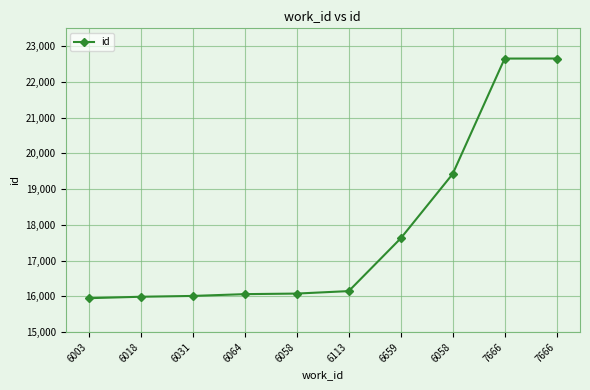

The chart shows a value of 9869 at 7666. True or false?

False